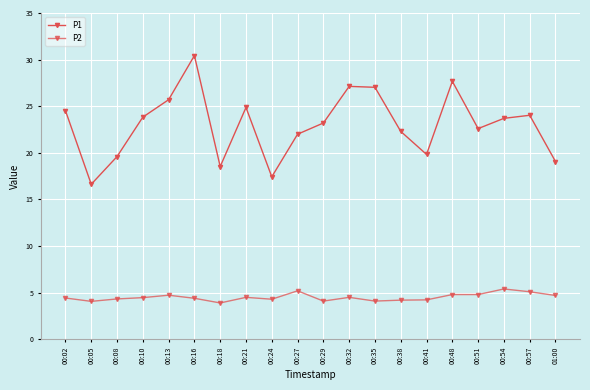

What position from the right is 00:02?

20